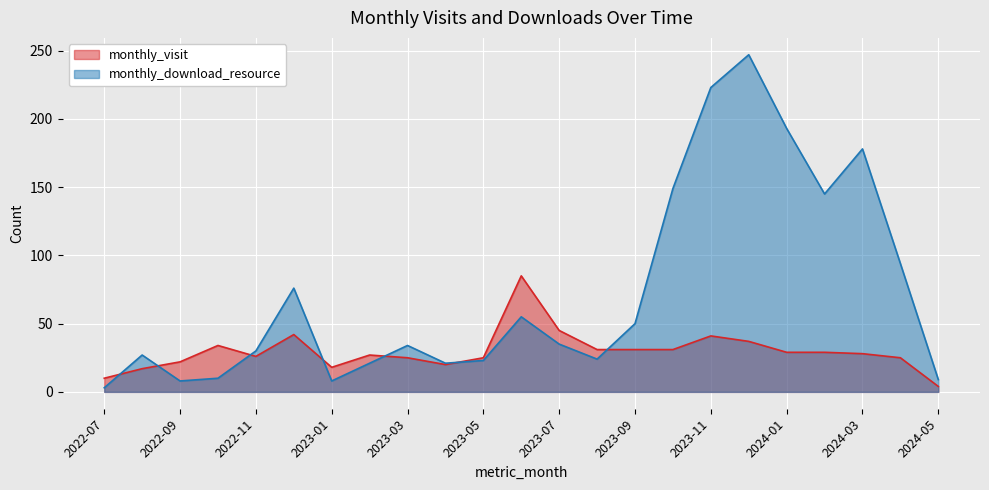

The value of monthly_visit at 2023-12 is 59. True or false?

False